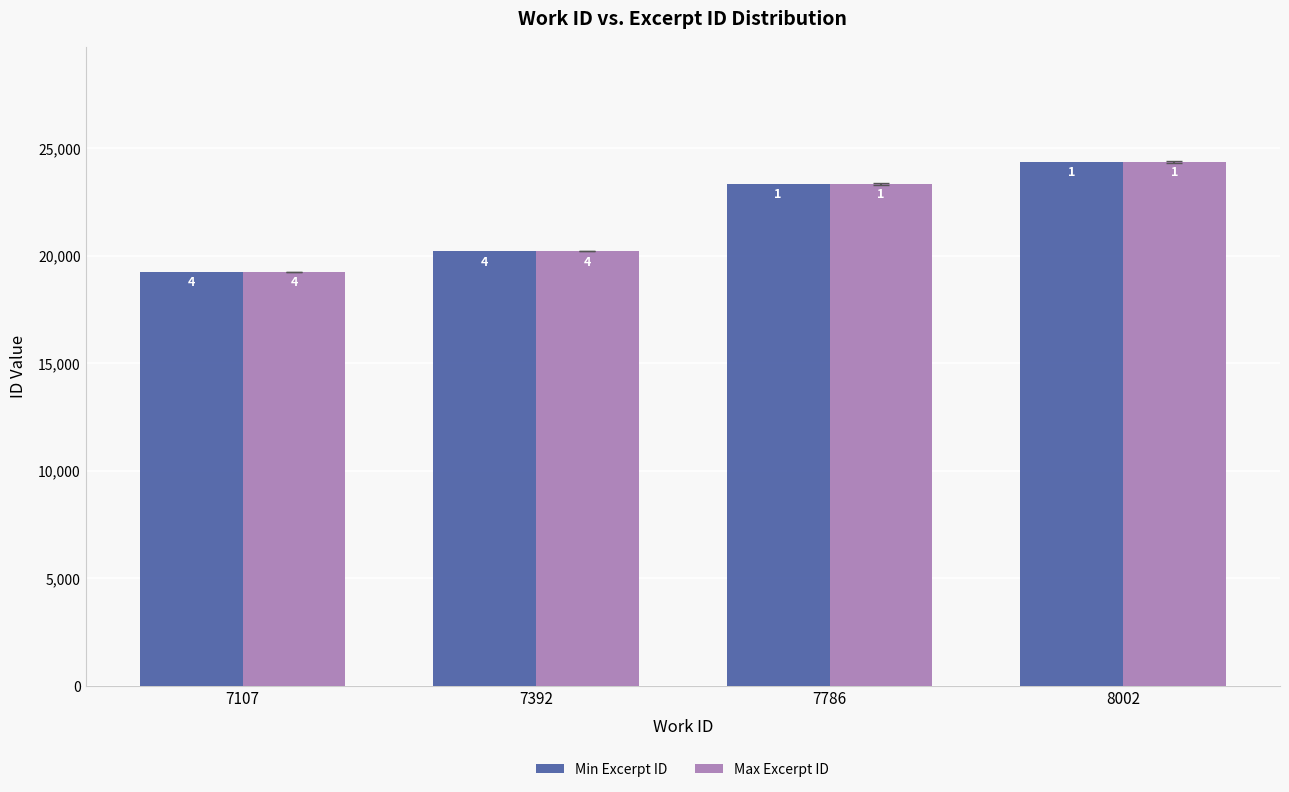

What are all the series names shown in the legend?

Min Excerpt ID, Max Excerpt ID